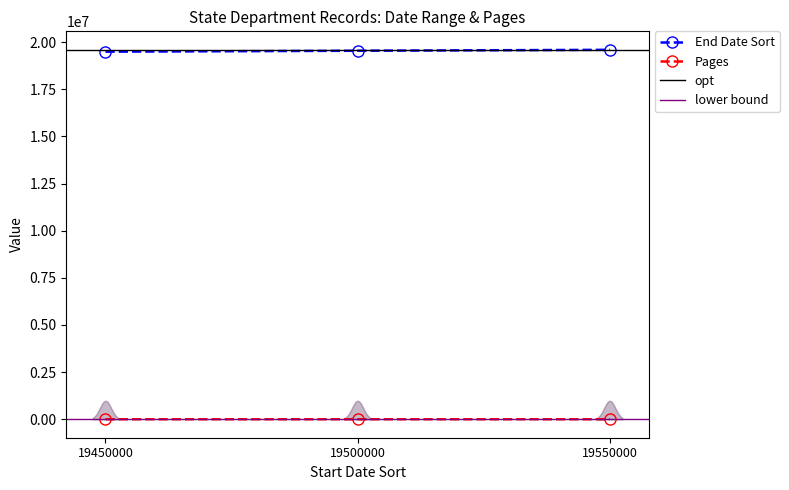

Reading left to right, extract all data points from this chart.

End Date Sort: 19450000=19490000	19500000=19540000	19550000=19590000
Pages: 19450000=165	19500000=269	19550000=276